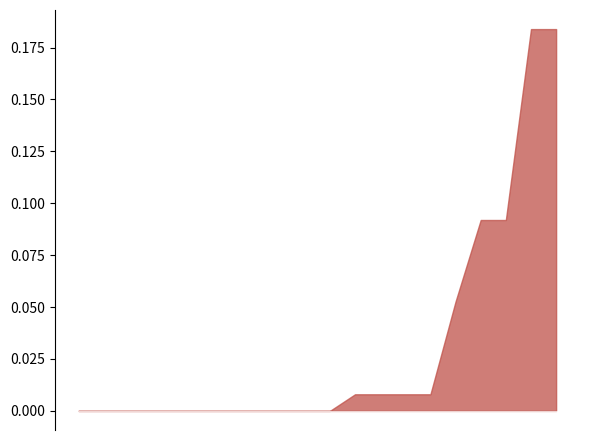

How many series are shown in this chart?

1